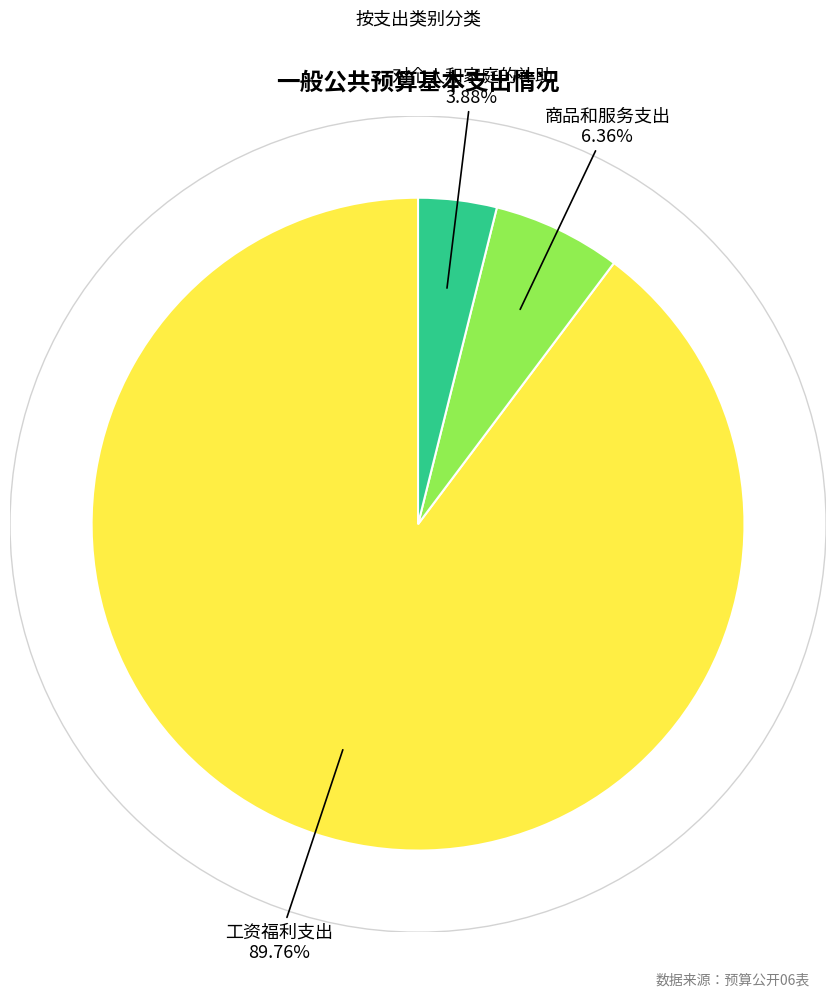

Is there any slice that represents more than half of the pie?

Yes